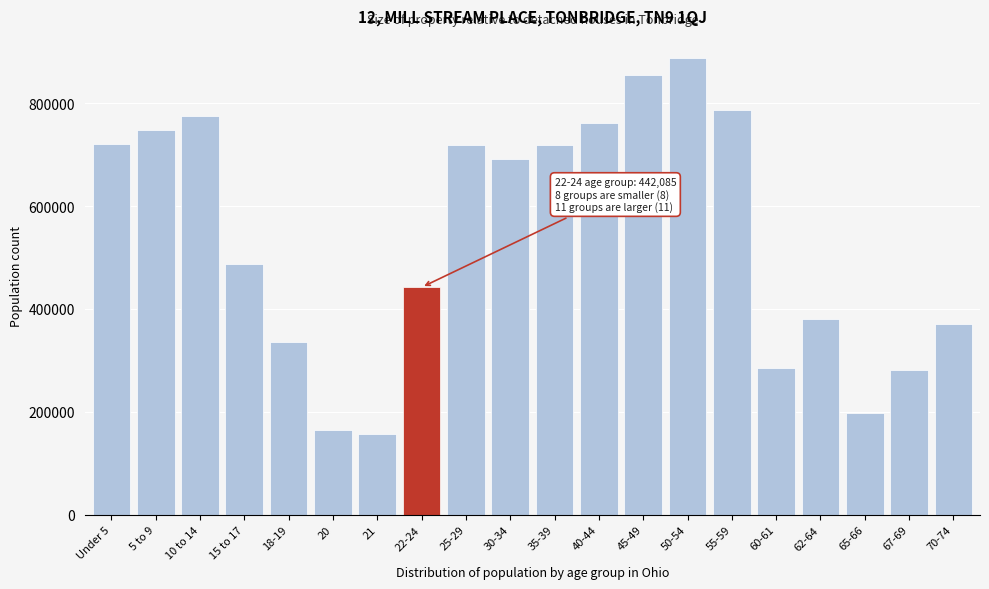

What is the difference between the maximum and second lowest values?

723071